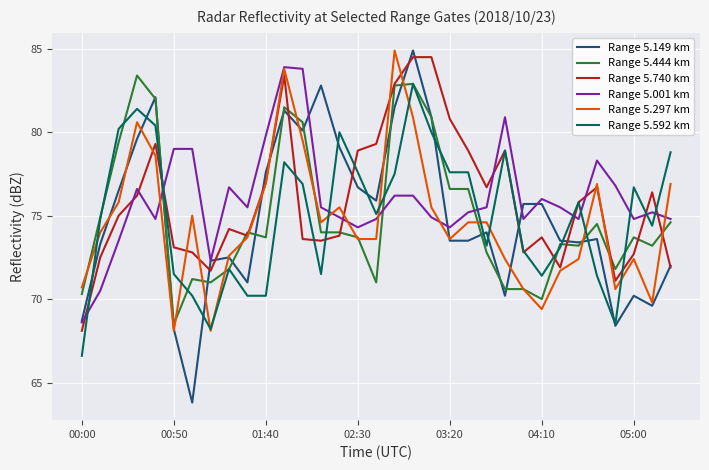

Which series has the widest spread of values?

Range 5.149 km